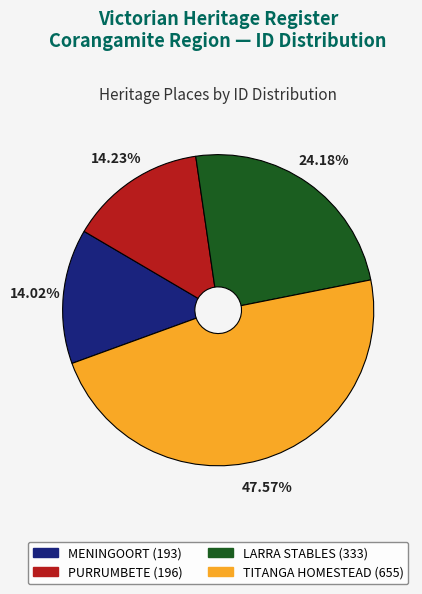

Does any single category account for the majority?

No